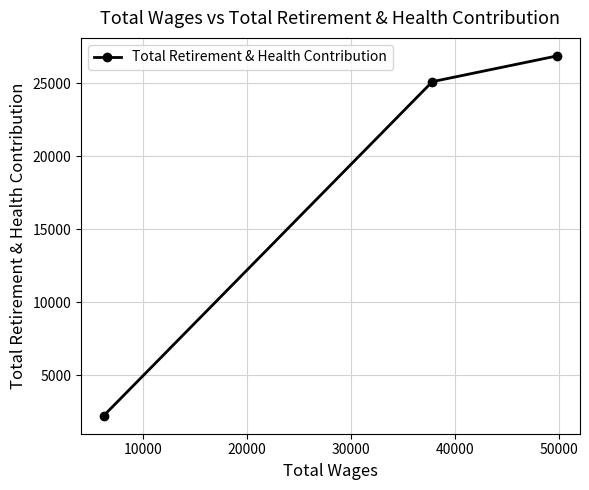

What is the difference between the maximum and minimum values?

24637